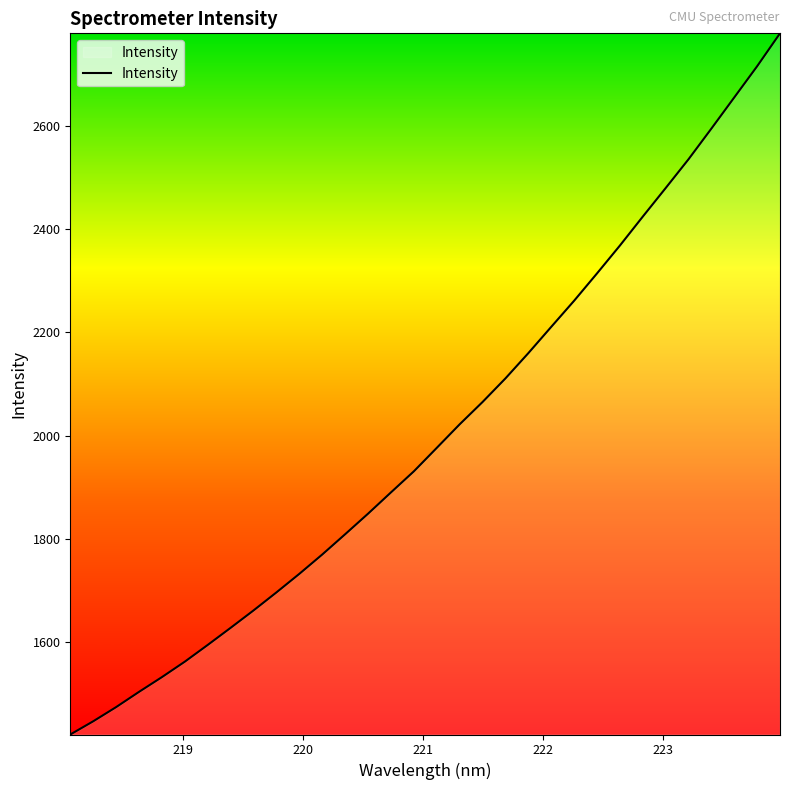

What is the smallest value displayed?

1421.9